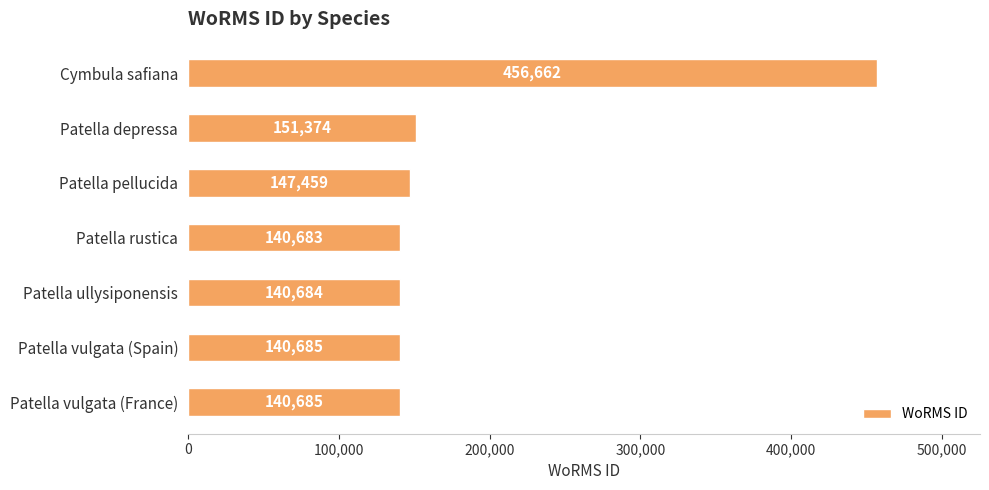

What is the value of the 4th bar from the top?

140683